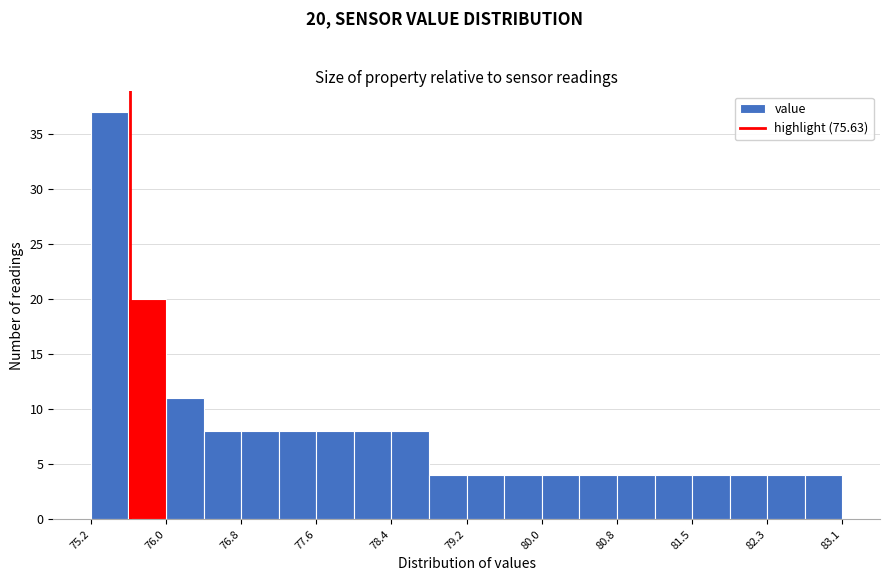

Around what value on the x-axis is the tallest bar? Give the approximate position of its centre, as read against the axis.

75.4